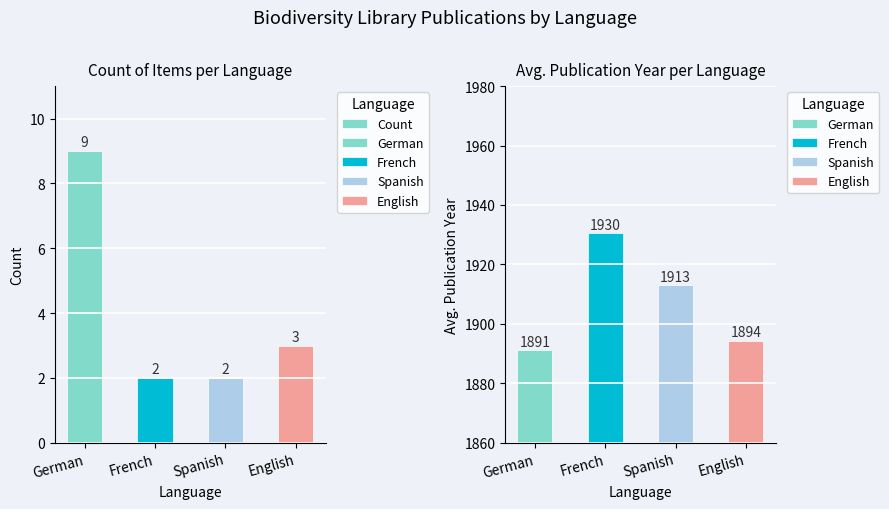

What is the maximum value shown in the chart?

9